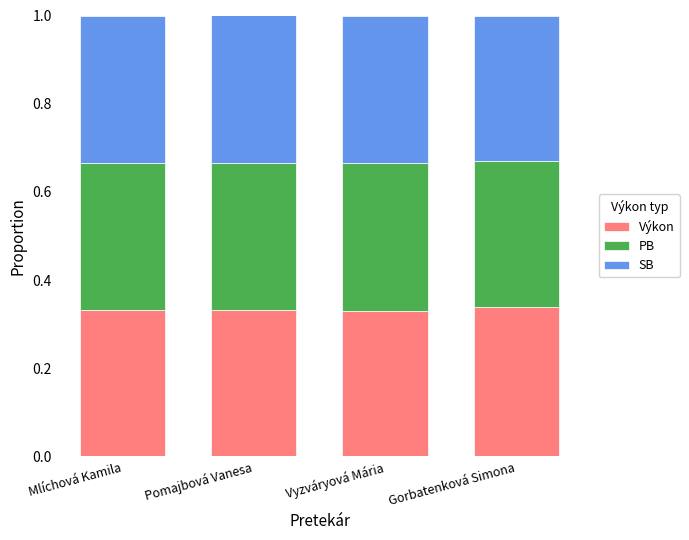

True or false: Výkon has a value of 0.5 at Mlíchová Kamila.

False